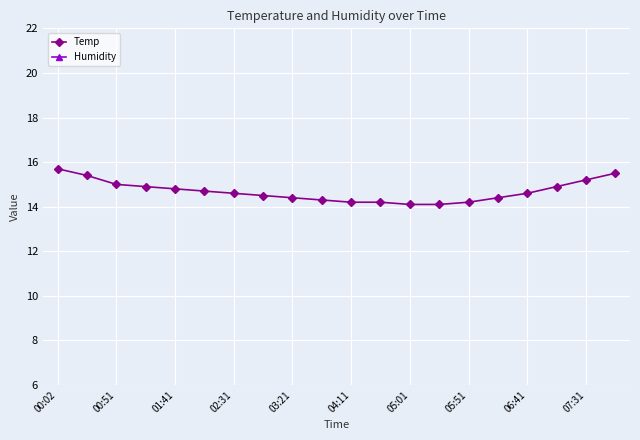

True or false: Temp has a value of 25.5 at 00:02.

False